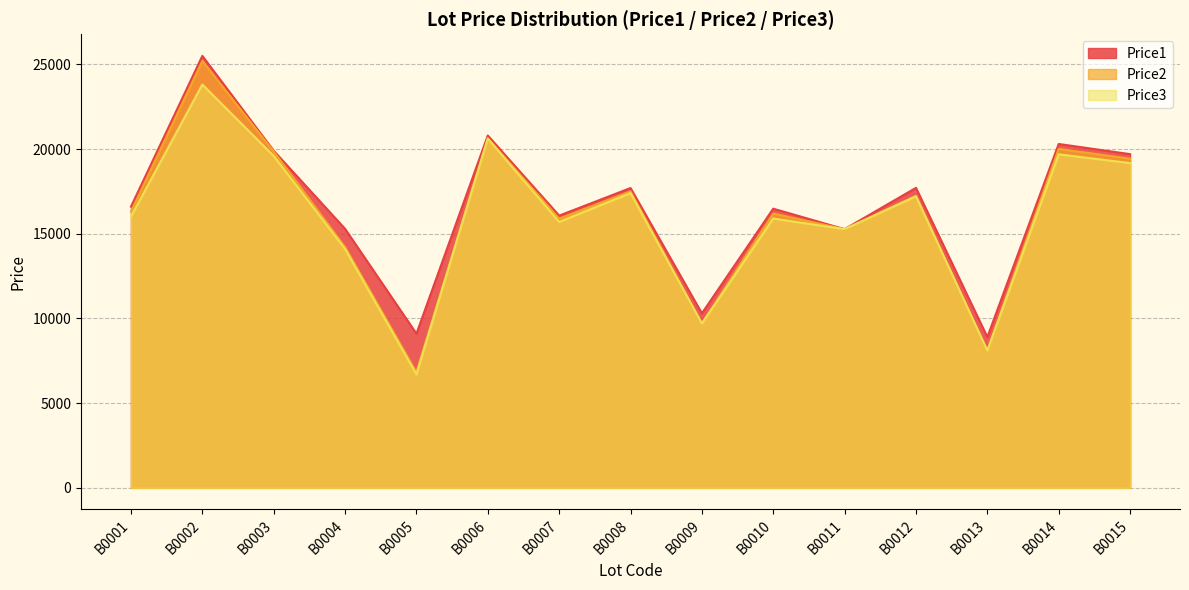

What value does the Price3 series have at B0010, to the nearest 50?

15900